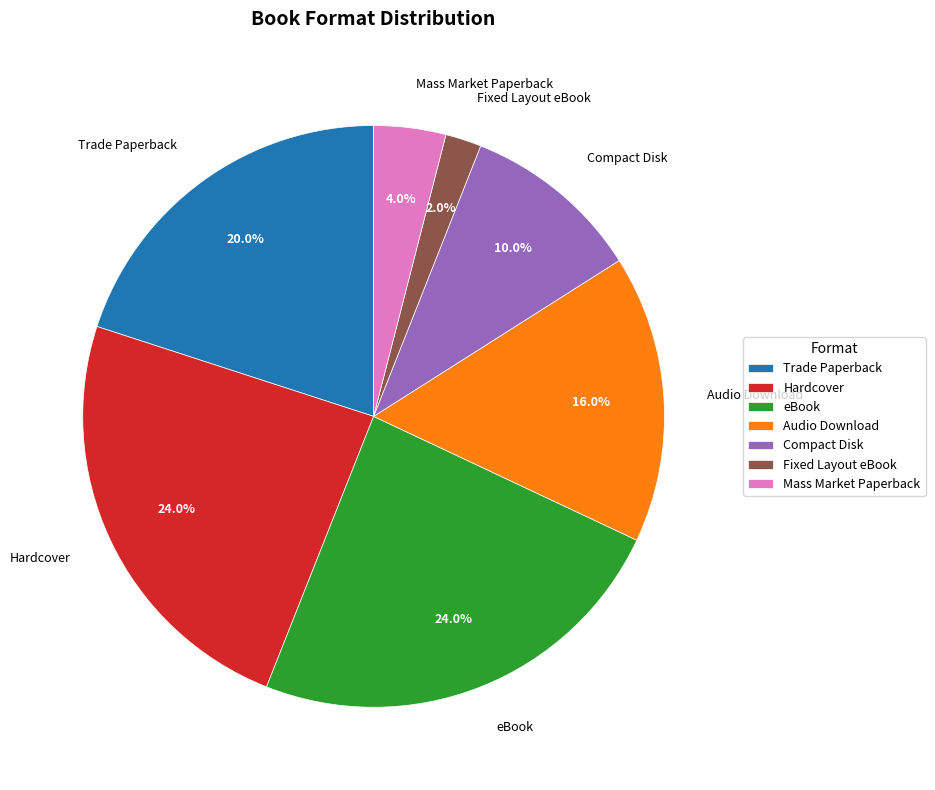

To the nearest percent, what is the difference between the Mass Market Paperback and eBook slice percentages?

20%